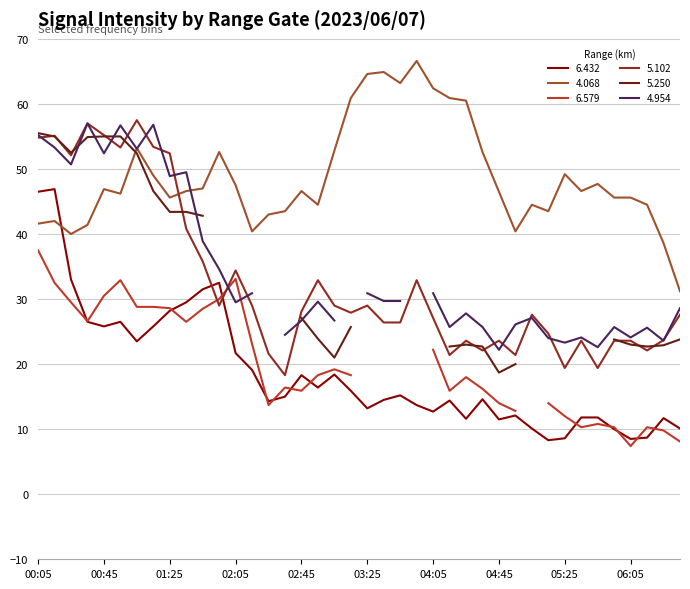

Which series ends up on top after the final intersection of 5.102 and 6.432?

5.102